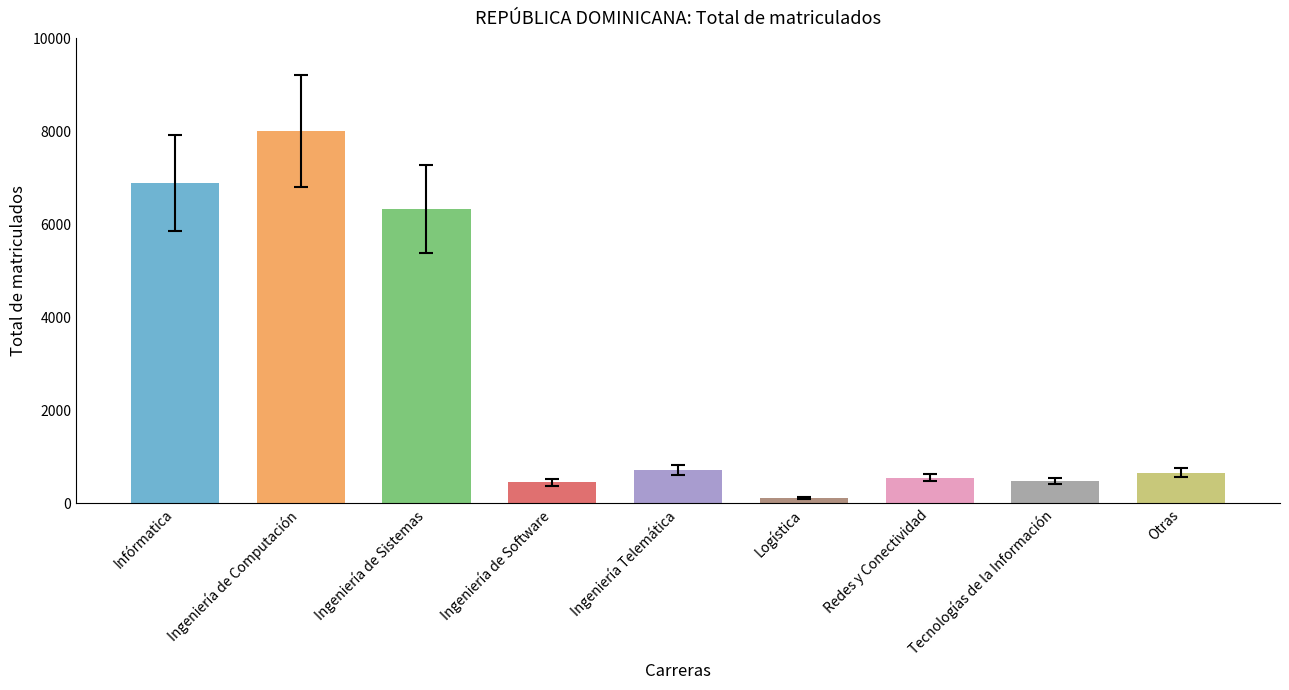

What is the ratio of the value at Redes y Conectividad to the value at Tecnologías de la Información?

1.2